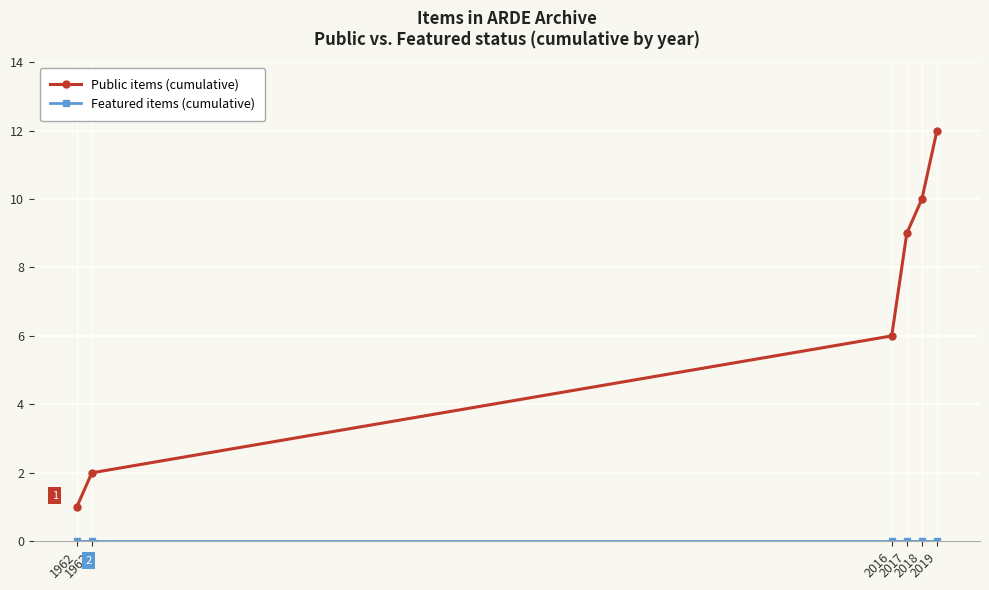

The value of Public items (cumulative) at 2017 is 15. True or false?

False